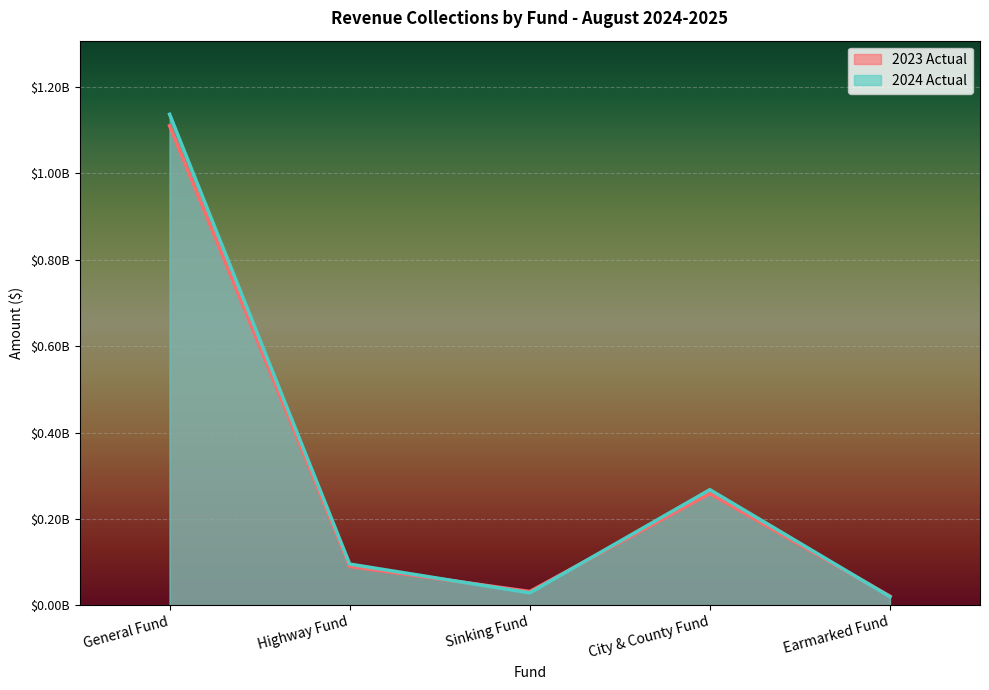

Which has a higher value, Earmarked Fund or Highway Fund?

Highway Fund